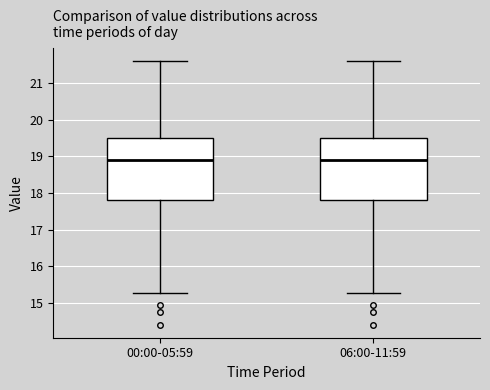

Where does the upper whisker of the box for 06:00-11:59 end on the y-axis? The values are not printed on the chart, so give them approximately, as read against the axis.

21.6